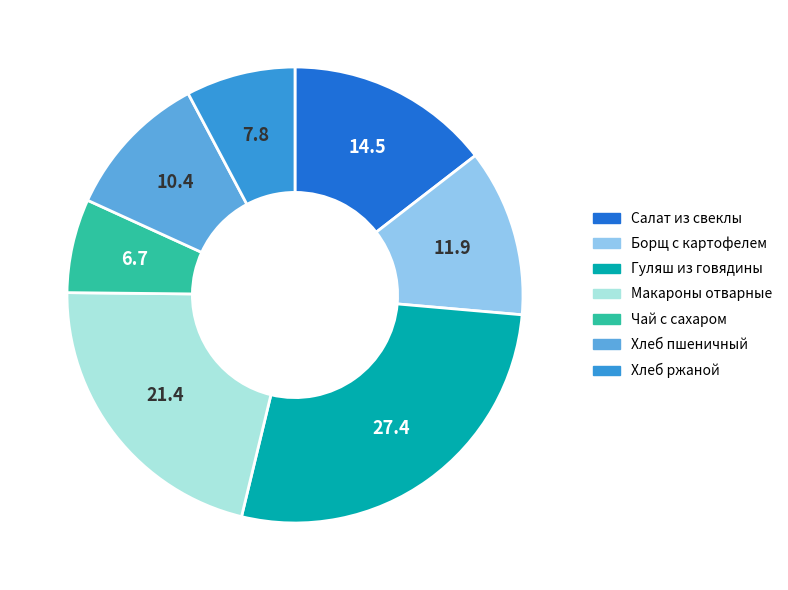

Is there any slice that represents more than half of the pie?

No